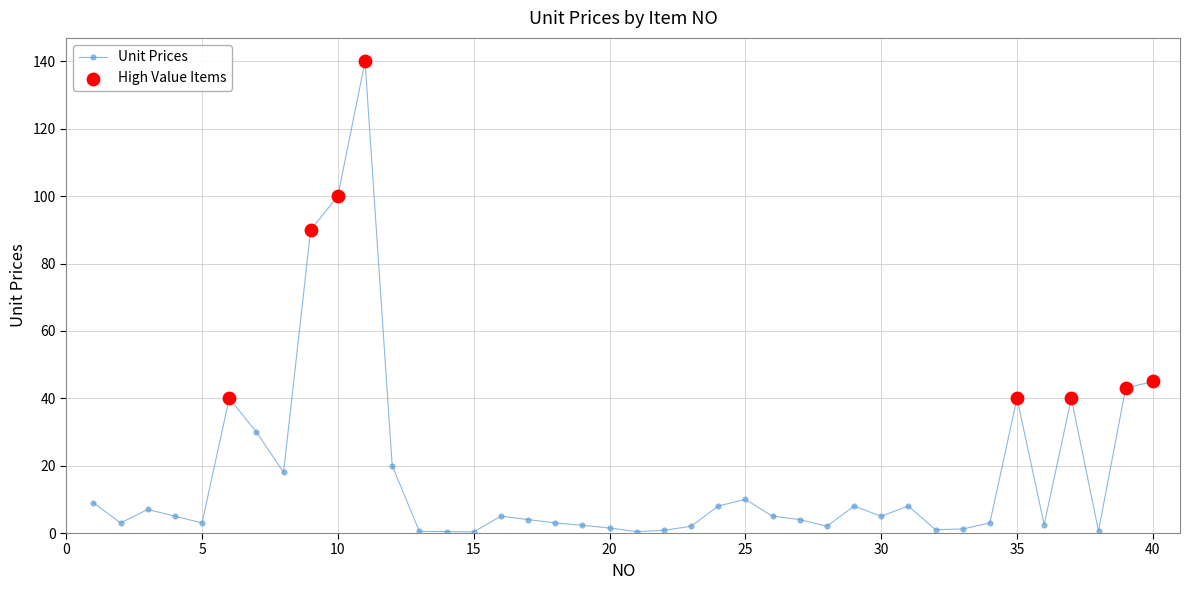

What is the difference between the maximum and minimum values?

139.7